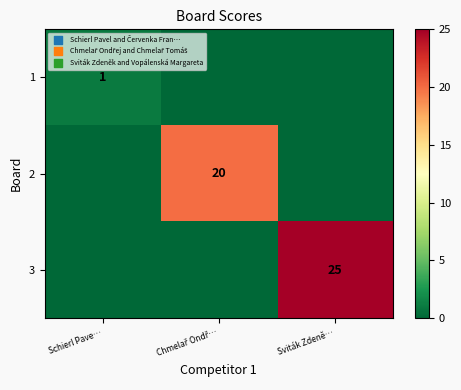

True or false: 1 has a value of 1 at Schierl Pave….

True